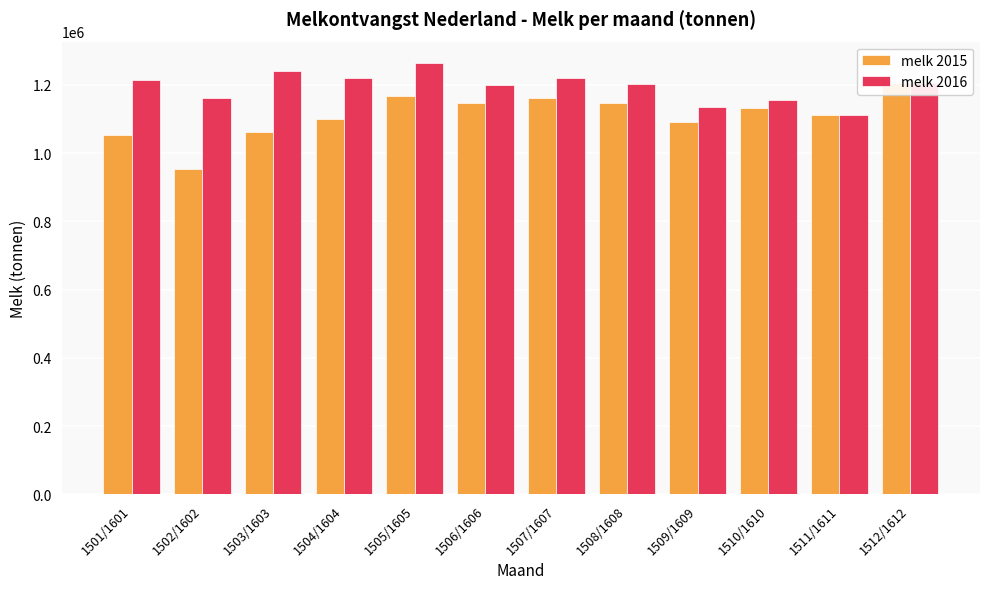

At which label is melk 2016 closest to 1187916?

1506/1606